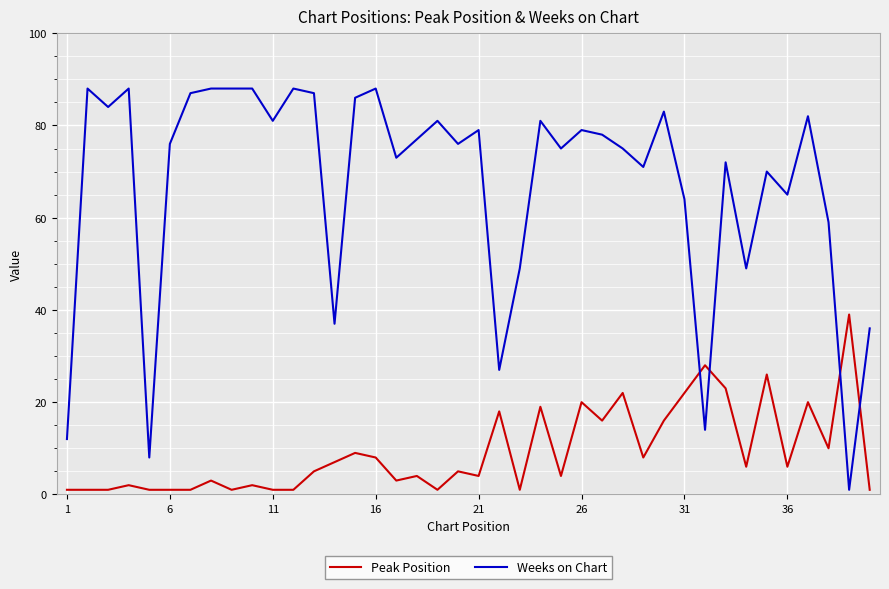

What is the sum of all Peak Position values?

367